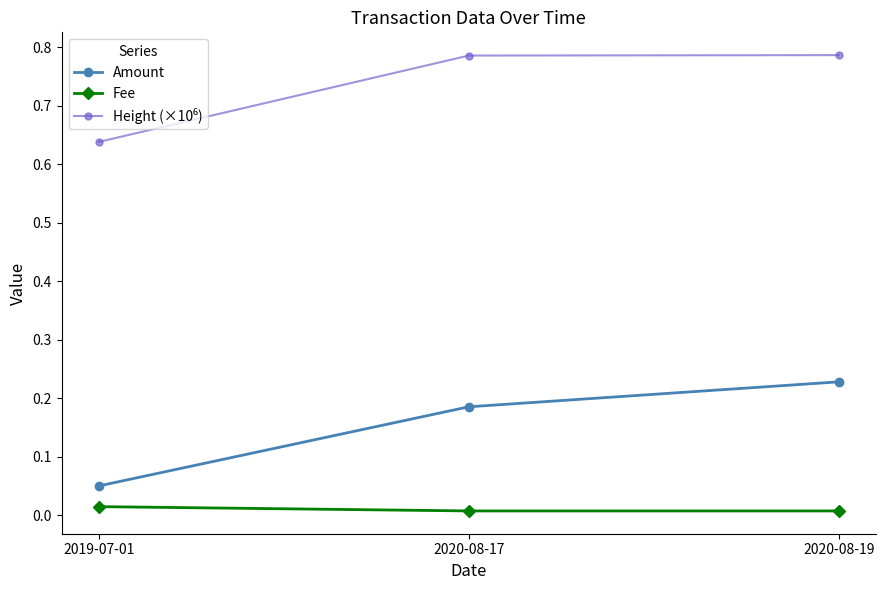

List the labels in order of Amount value, largest first.

2020-08-19, 2020-08-17, 2019-07-01